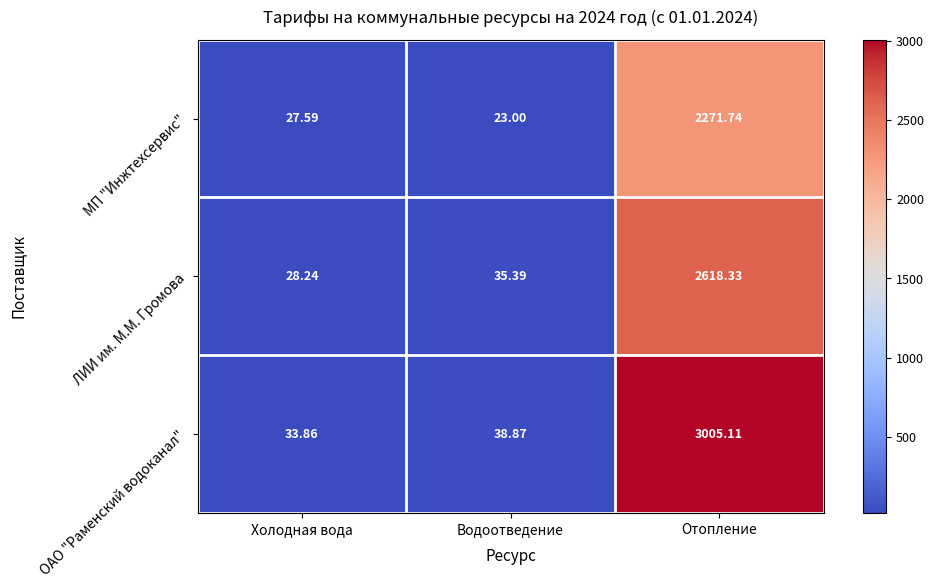

At which label does ЛИИ им. М.М. Громова first exceed 35?

Водоотведение